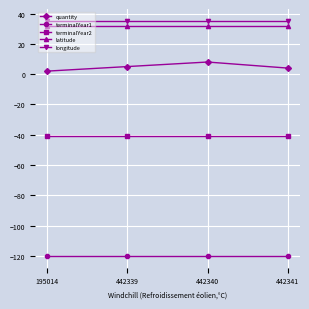

What is the maximum value for latitude?

31.8